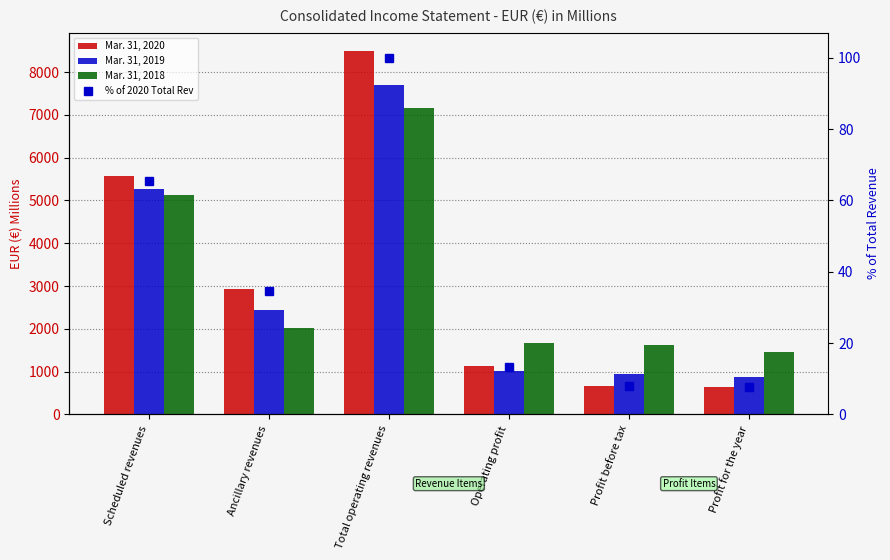

Which category has the lowest value in the % of 2020 Total Rev series?

Profit for the year